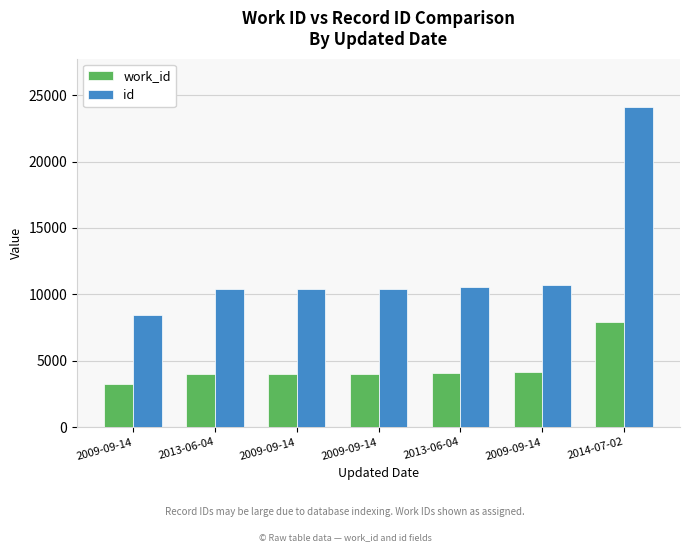

Is the value of id at 2009-09-14 greater than the value of work_id at 2009-09-14?

Yes